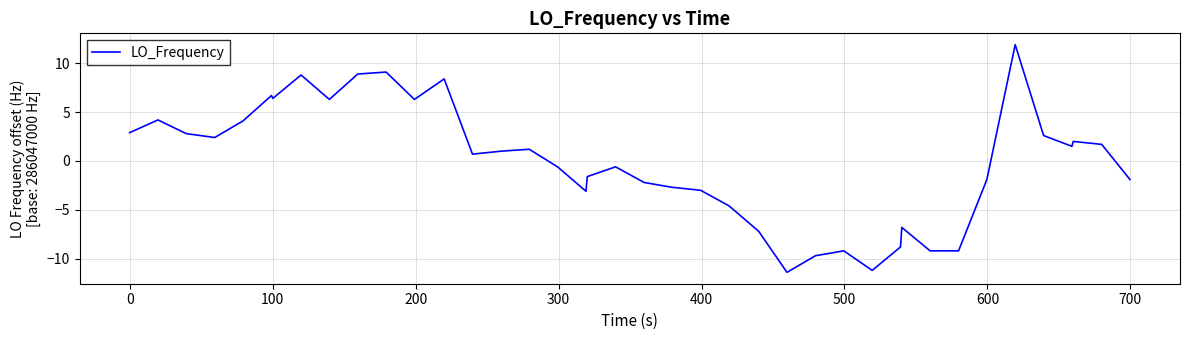

What is the minimum value shown in the chart?

-11.4